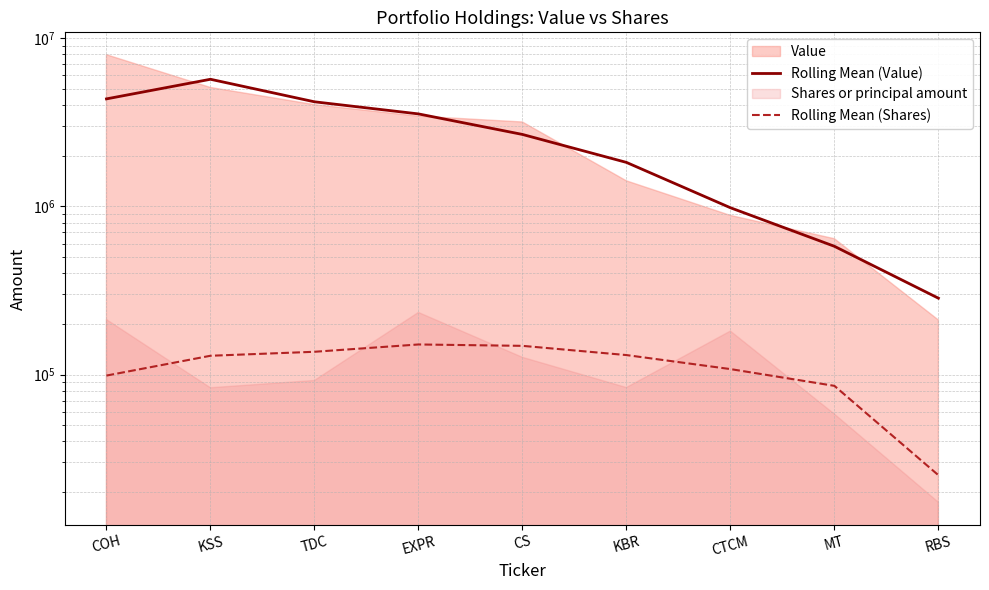

How many values in the Rolling Mean (Shares) series are below 129292?

4